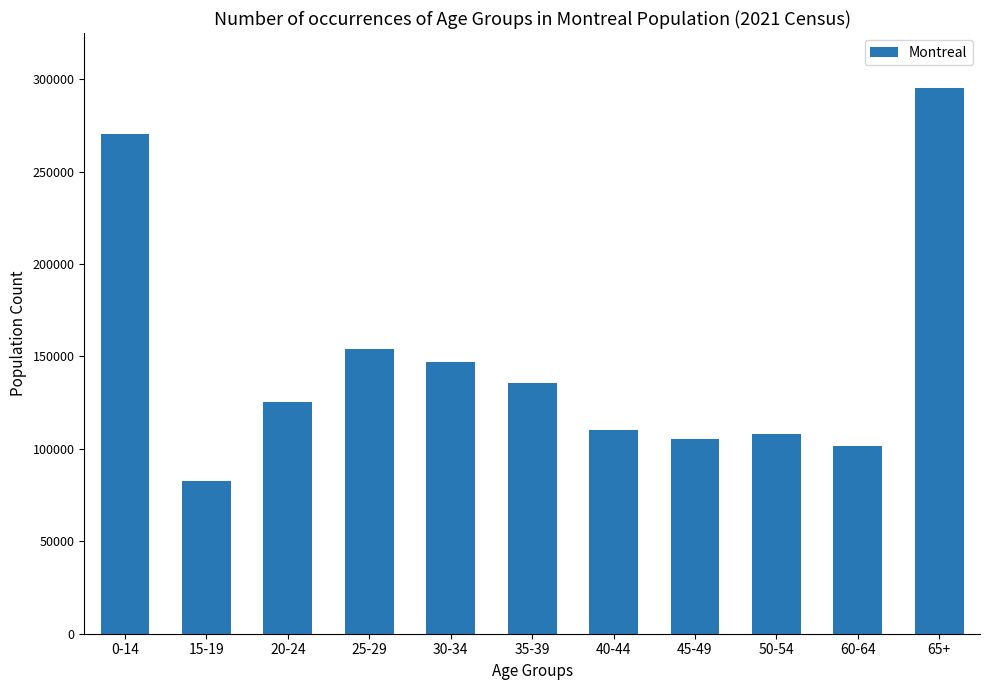

What is the change in value from 45-49 to 50-54?

+2495